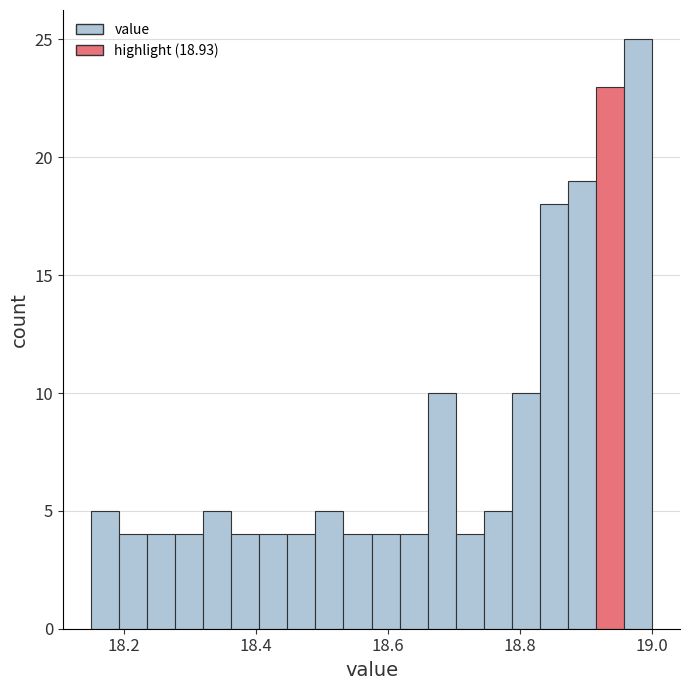

Read against the x-axis, roughly where is the centre of the tallest bar?

18.98